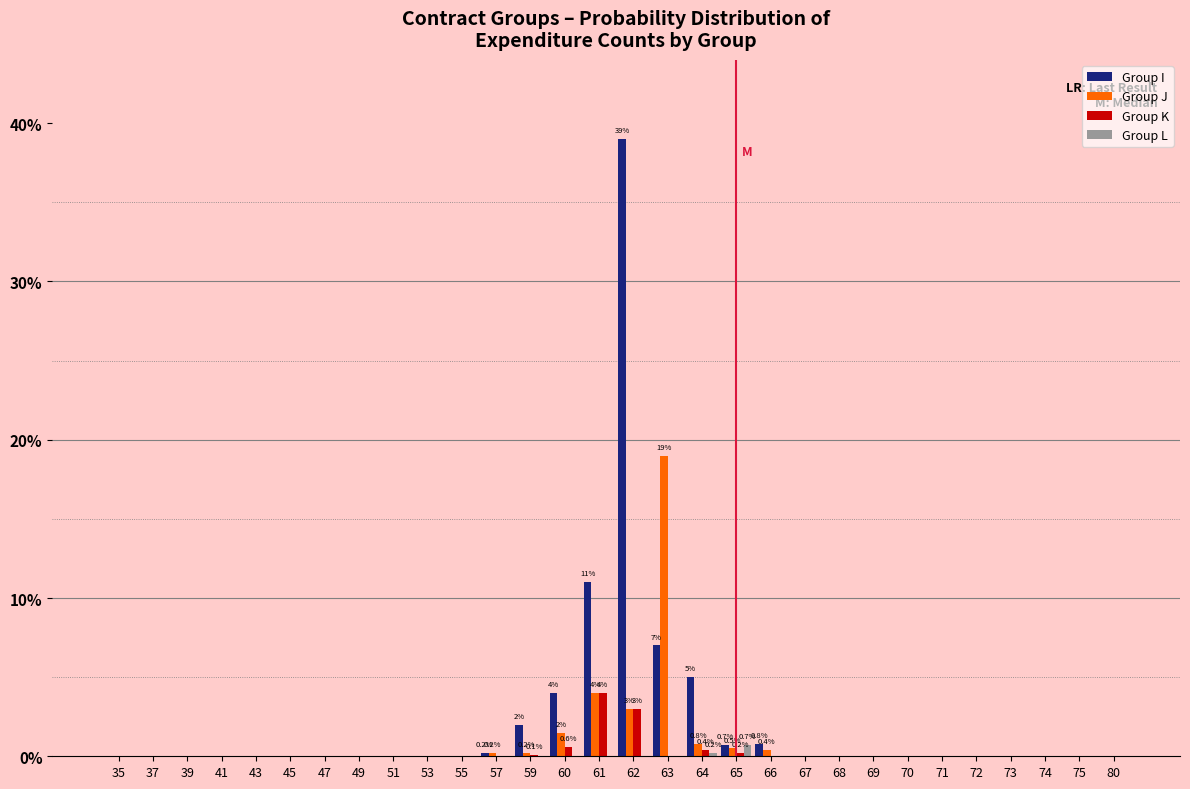

What is the sum of the Group K values at 61 and 74?

4.0